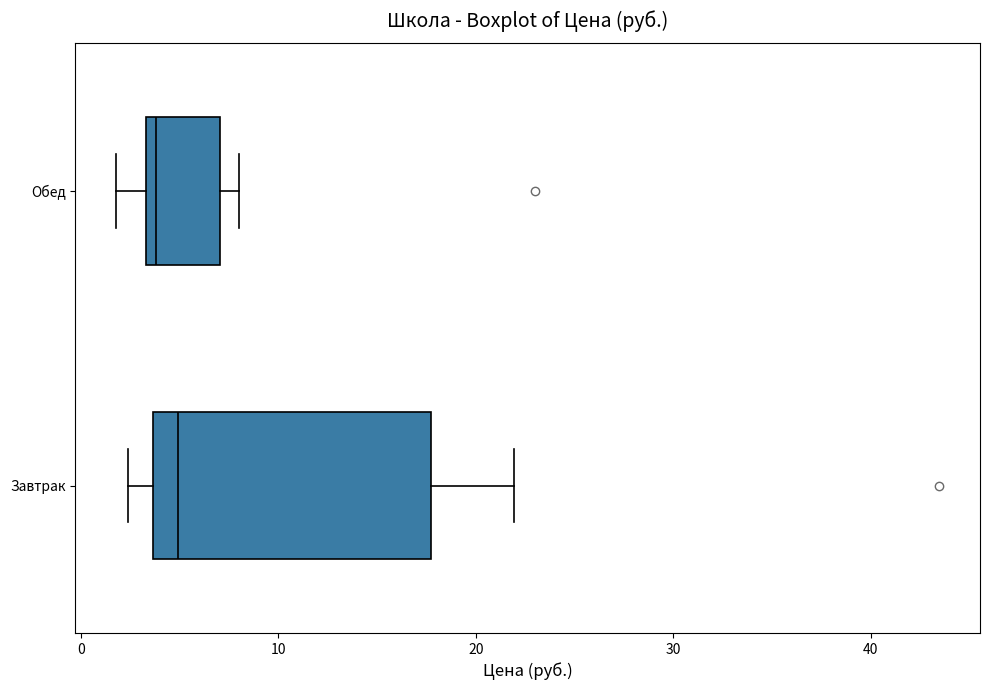

Which box has the furthest to the right median line?

Завтрак